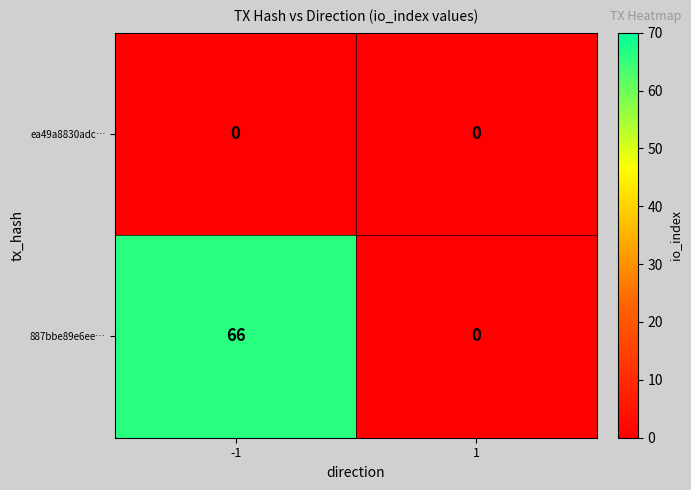

Which series has the widest spread of values?

887bbe89e6ee…